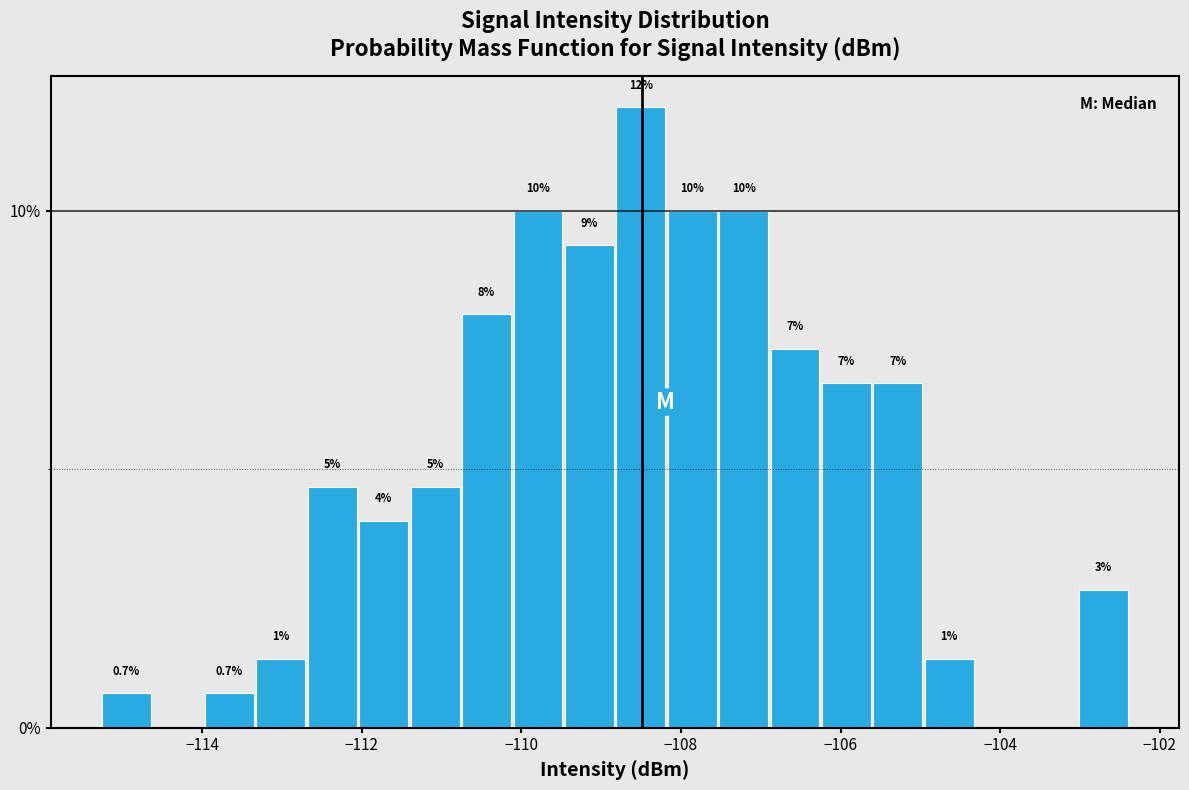

Around what value on the x-axis is the tallest bar? Give the approximate position of its centre, as read against the axis.

-108.6